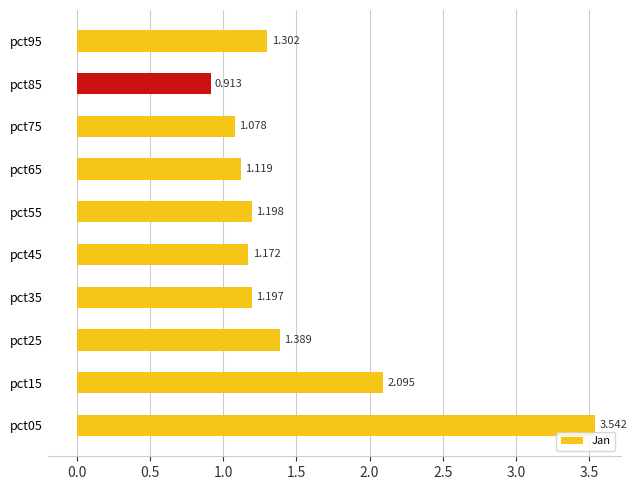

Are the bars horizontal?

Yes